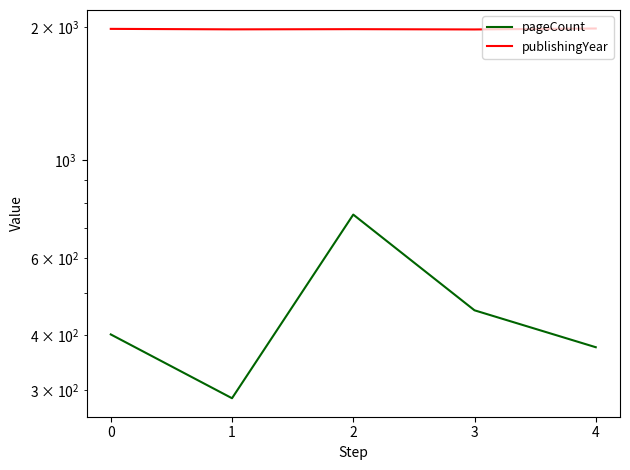

True or false: publishingYear has a value of 1162 at 3.

False